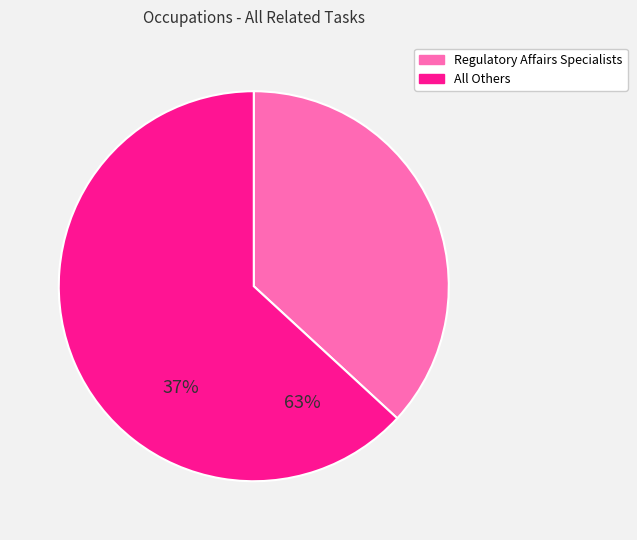

Is there a majority slice in this chart?

Yes